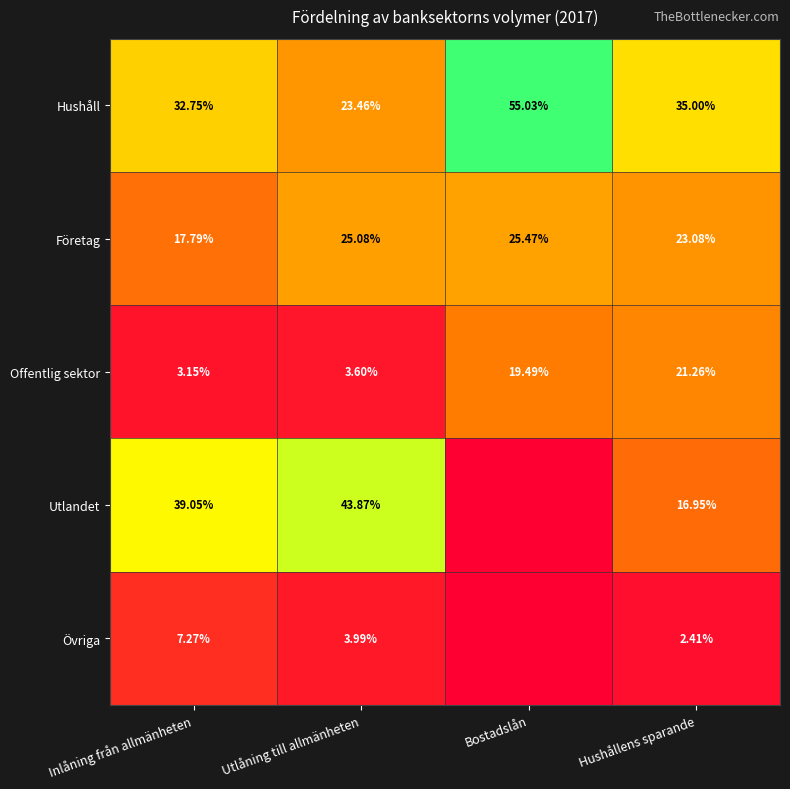

List the labels in order of Offentlig sektor value, smallest first.

Inlåning från allmänheten, Utlåning till allmänheten, Bostadslån, Hushållens sparande